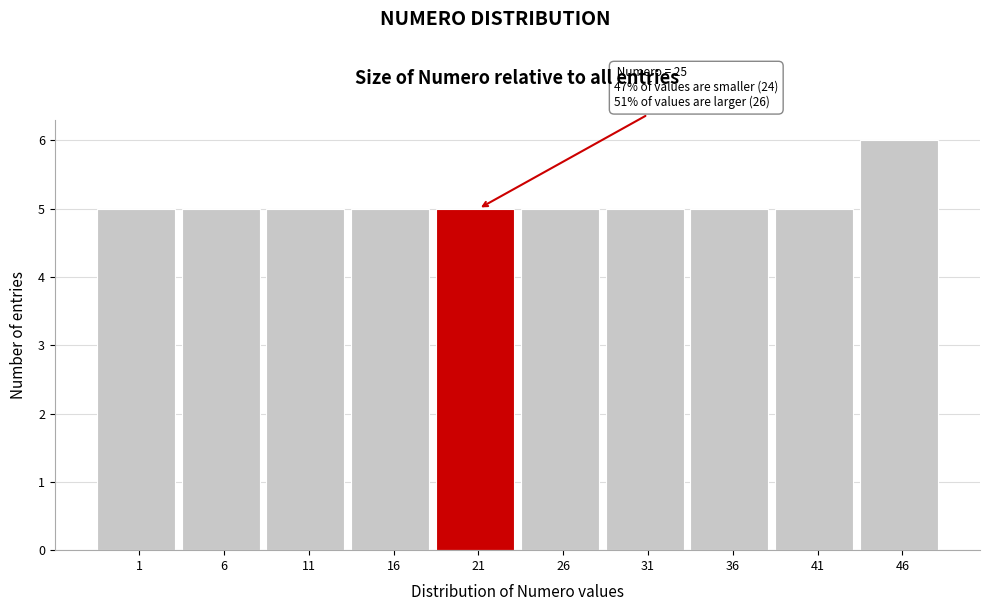

Reading left to right, what are all the values shown in this chart?

5	5	5	5	5	5	5	5	5	6